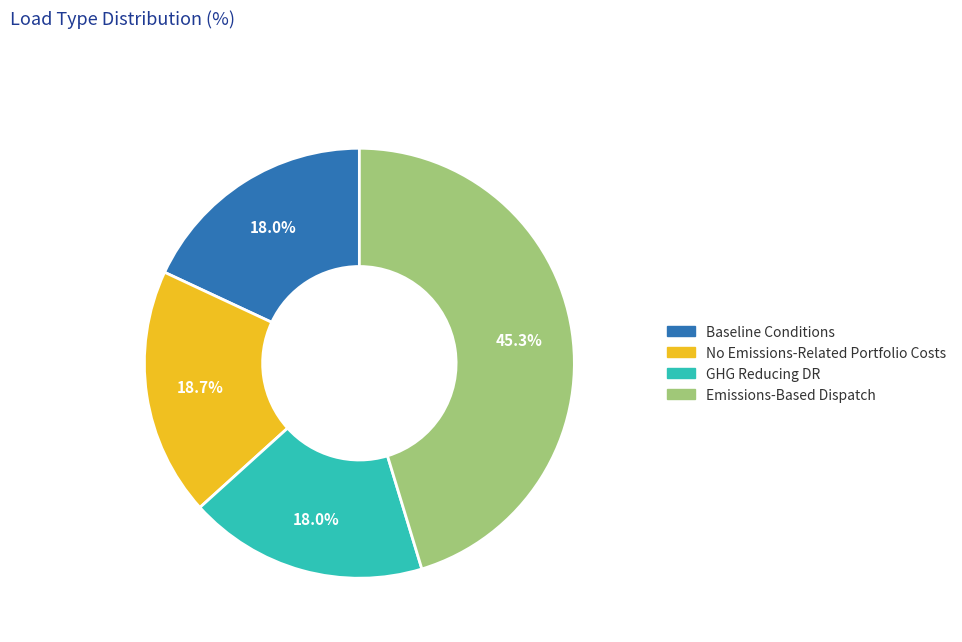

Is it true that No Emissions-Related Portfolio Costs is 19% of the pie?

True